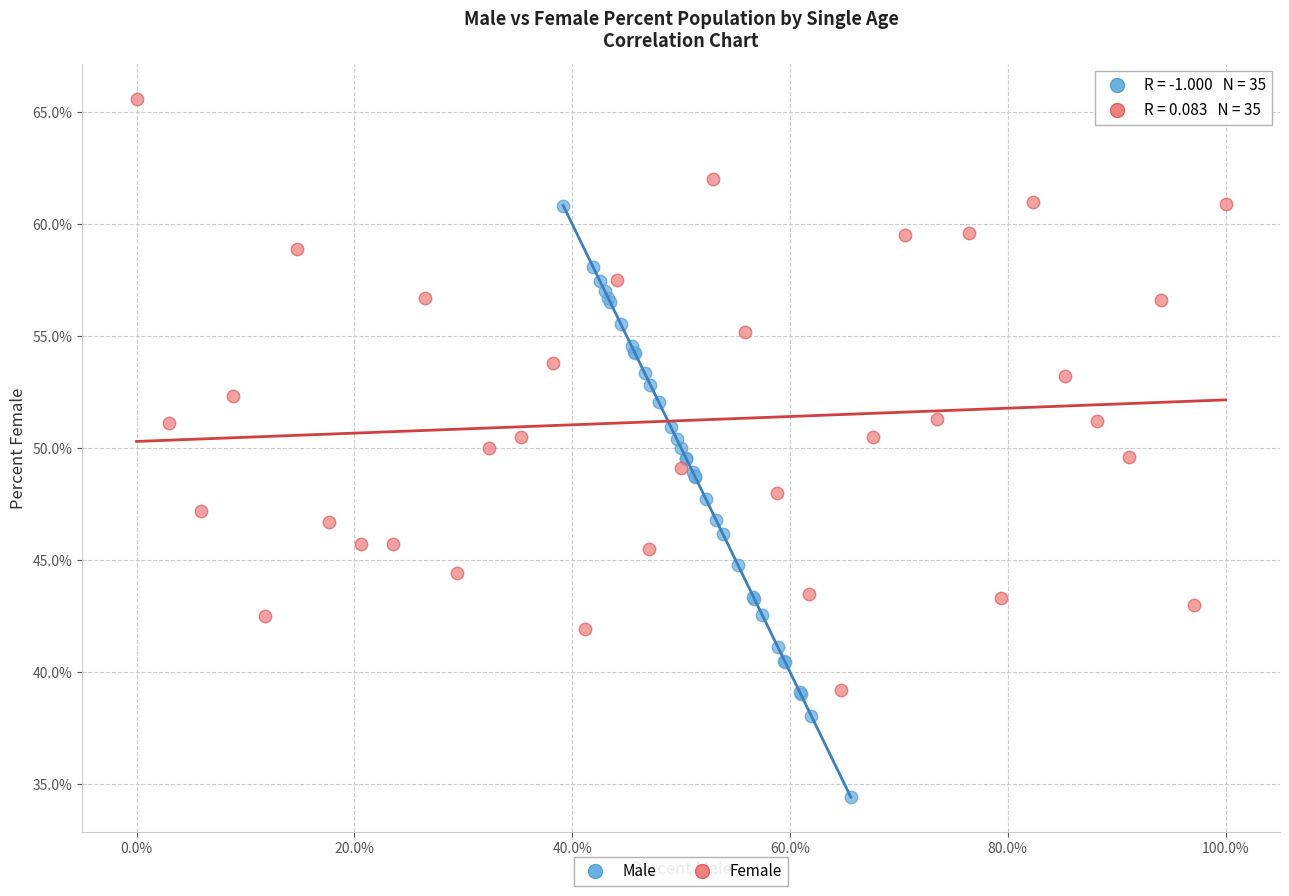

What are all the series names shown in the legend?

Male, Female